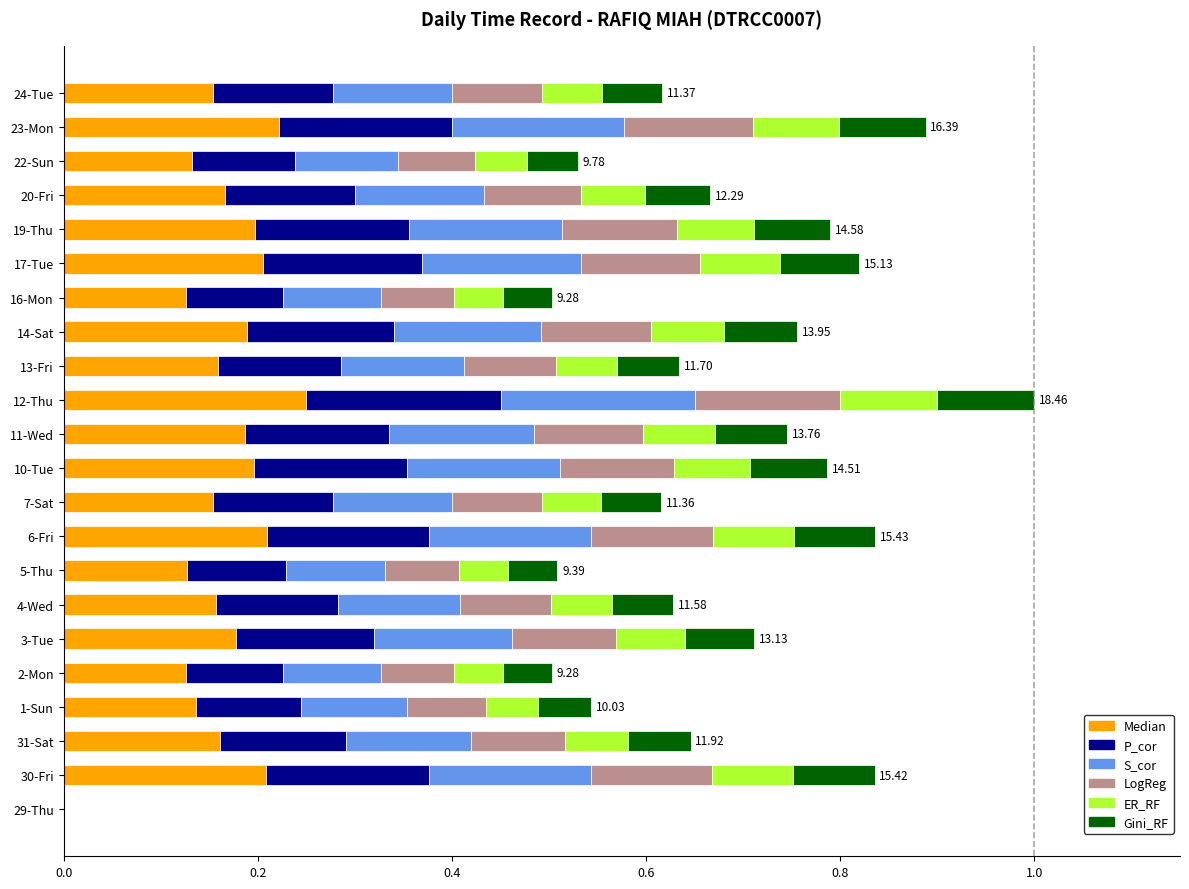

What is the total value across all series at 12-Thu?

1.0